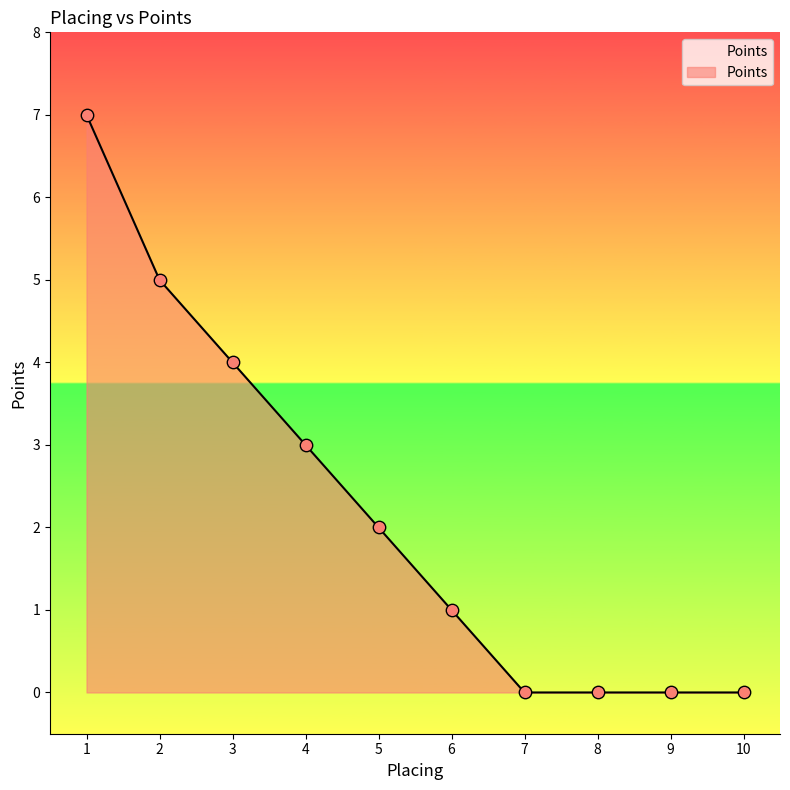

Between 2 and 4, which is larger?

2